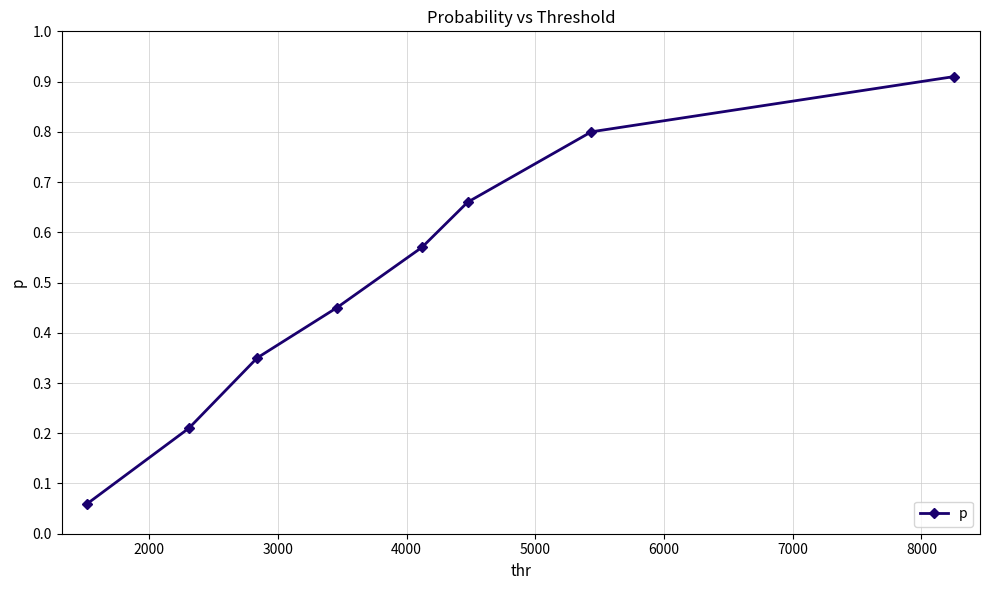

True or false: there are more than 2 points higher than both neighbors.

False